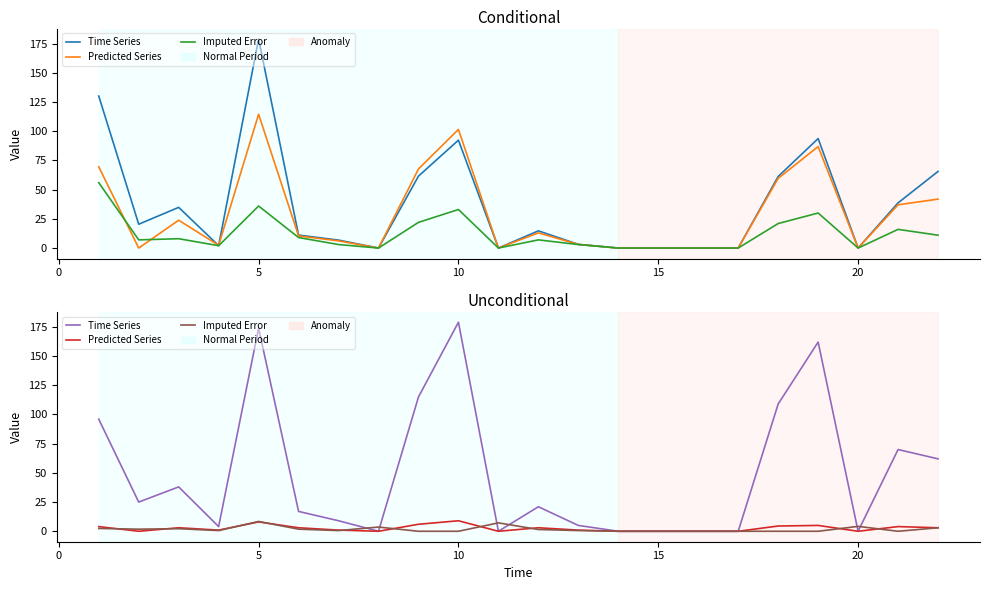

What is the average value of the Time Series series?

49.4